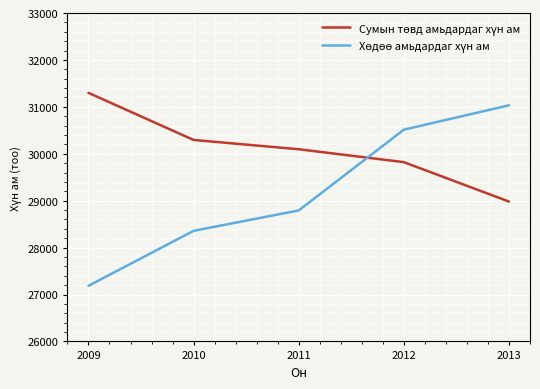

Which category has the highest value across all series?

2009